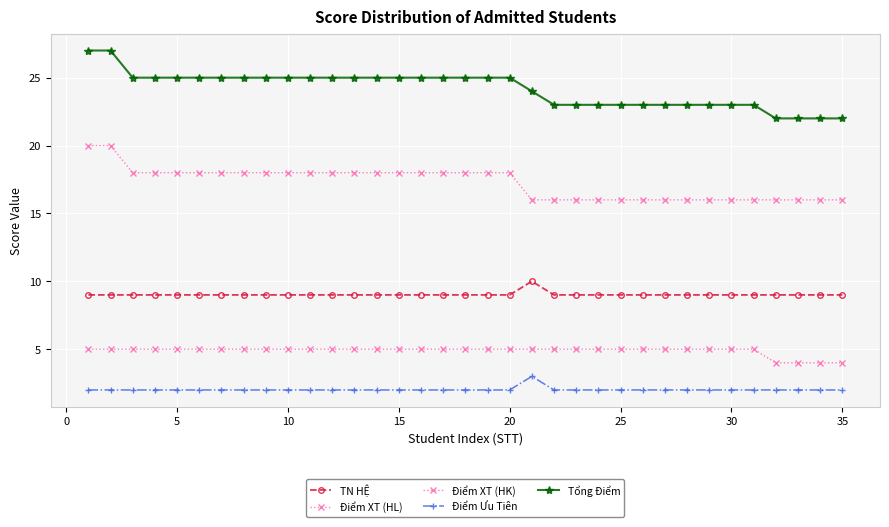

Does the chart display data point markers on the line(s)?

Yes